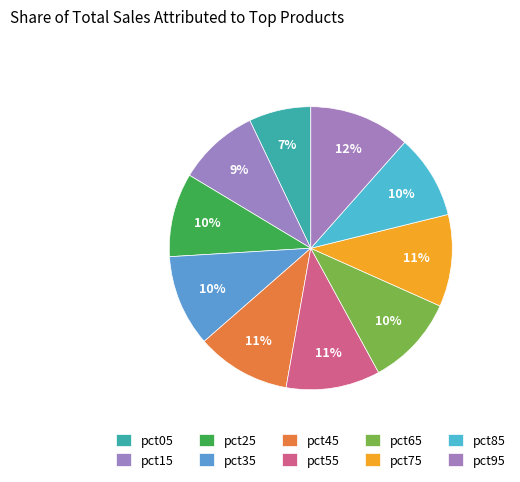

The pct05 slice represents 7% of the pie. True or false?

True